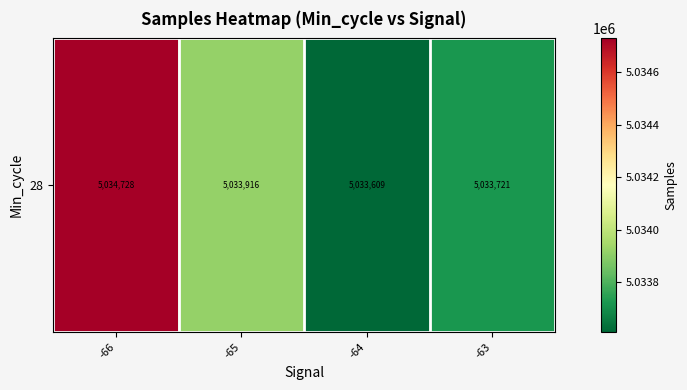

Which label corresponds to the smallest value in the chart?

-64